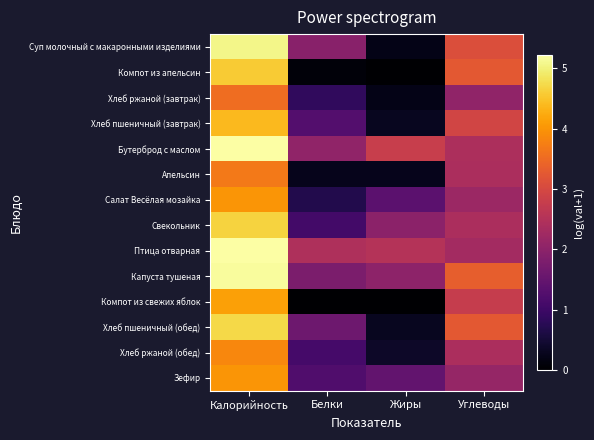

Rank the series at Калорийность from lowest to highest value.

Хлеб ржаной (завтрак), Апельсин, Хлеб ржаной (обед), Салат Весёлая мозайка, Зефир, Компот из свежих яблок, Хлеб пшеничный (завтрак), Компот из апельсин, Свекольник, Хлеб пшеничный (обед), Суп молочный с макаронными изделиями, Капуста тушеная, Бутерброд с маслом, Птица отварная